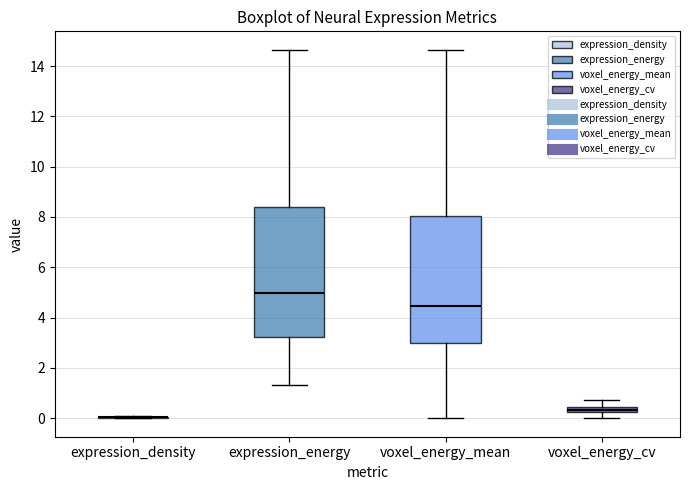

Where is the upper edge of the box for expression_energy on the y-axis? The values are not printed on the chart, so give them approximately, as read against the axis.

8.4